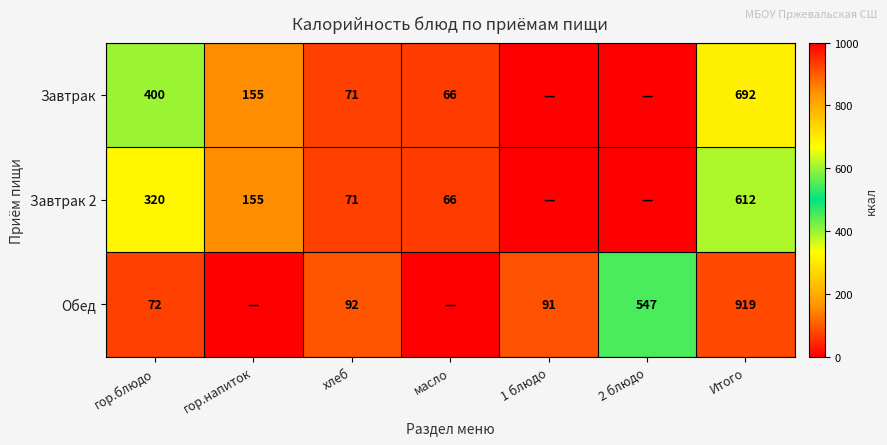

What is the difference between the Обед values at Итого and гор.блюдо?

847